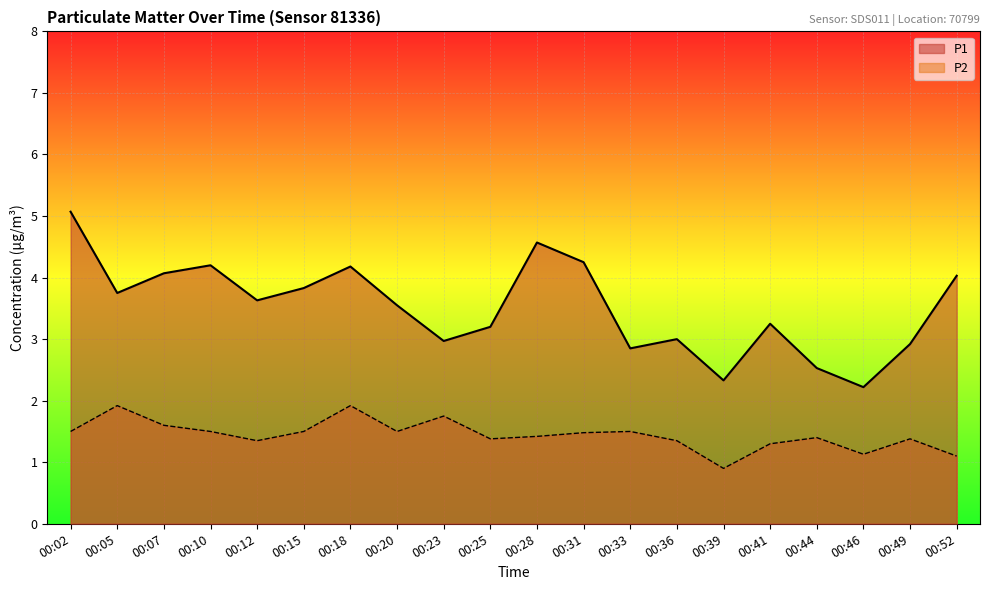

Which series has the largest total across all categories?

P1